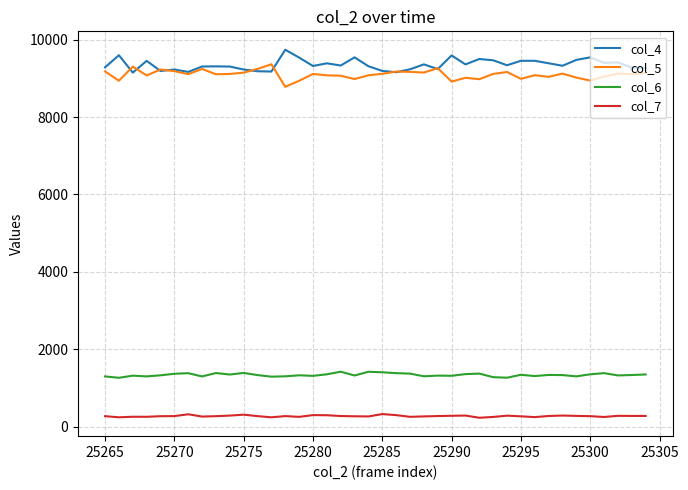

What is the lowest value of the col_5 series?

8781